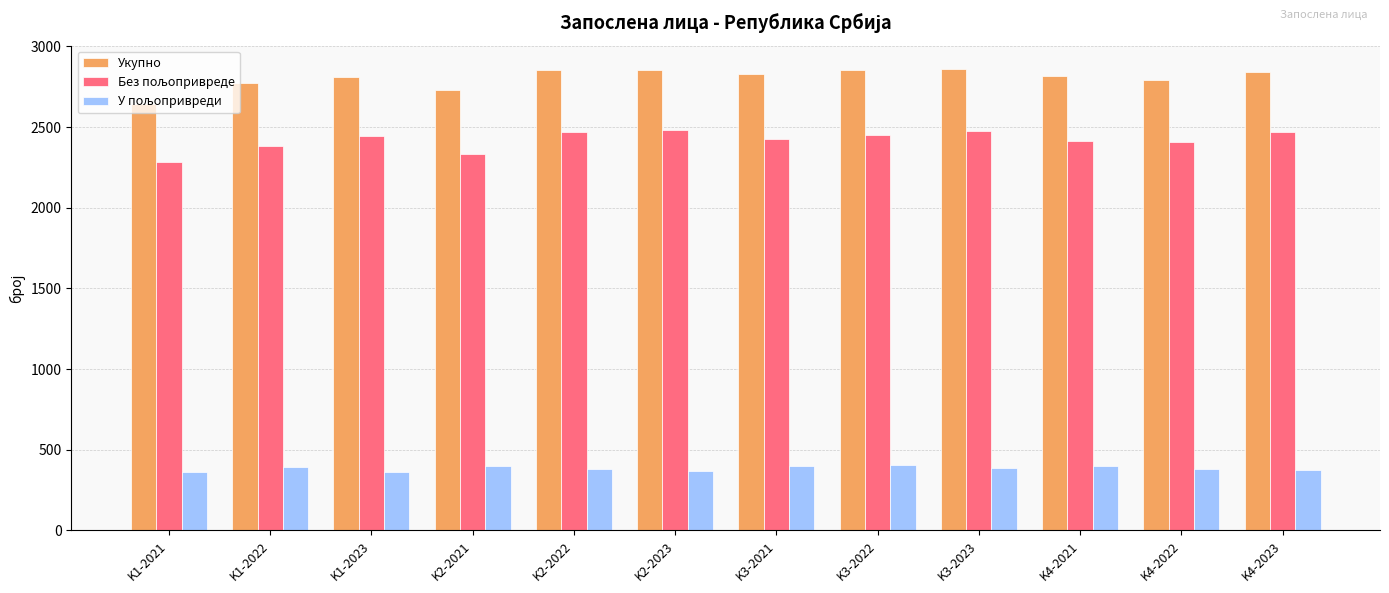

What is the total value across all series at K2-2021?

5465.2